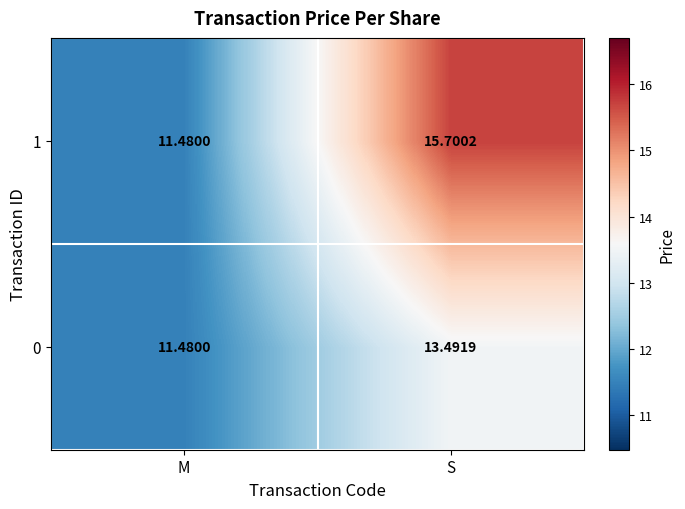

Is the value of 1 at S greater than the value of 0 at M?

Yes